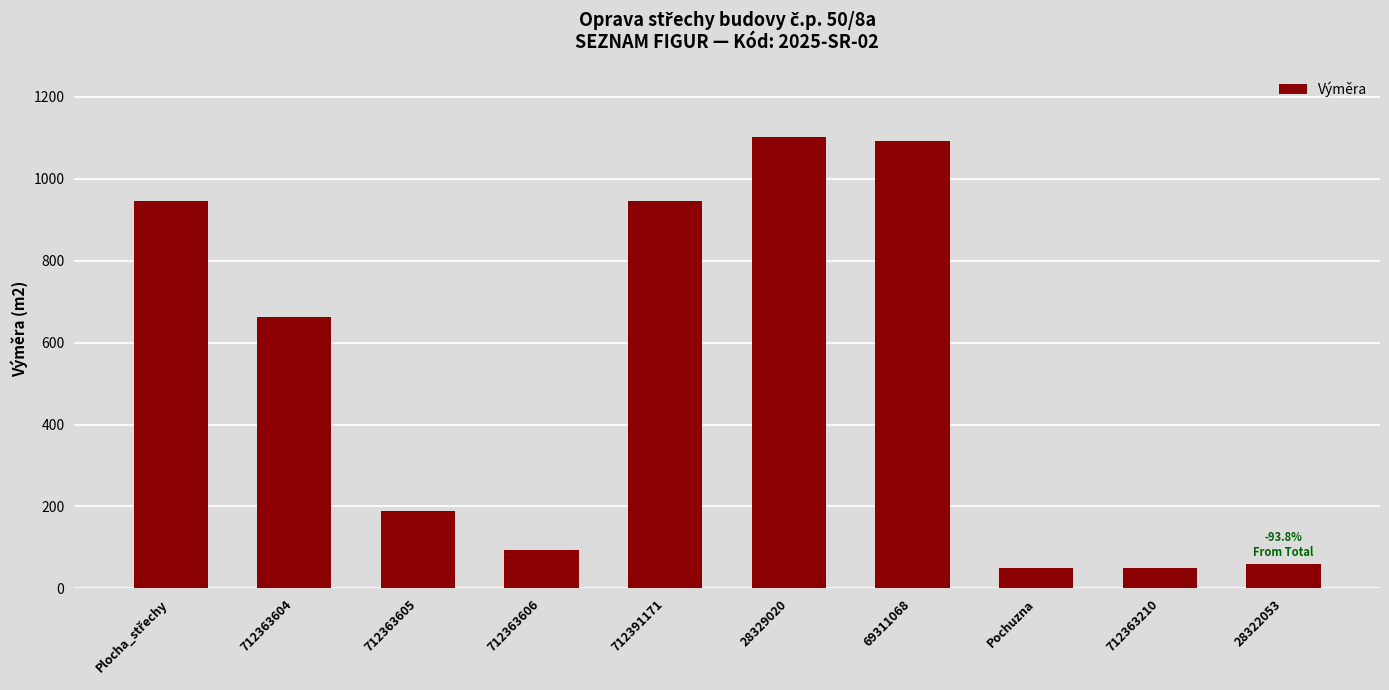

What is the difference between the maximum and minimum values?

1053.4